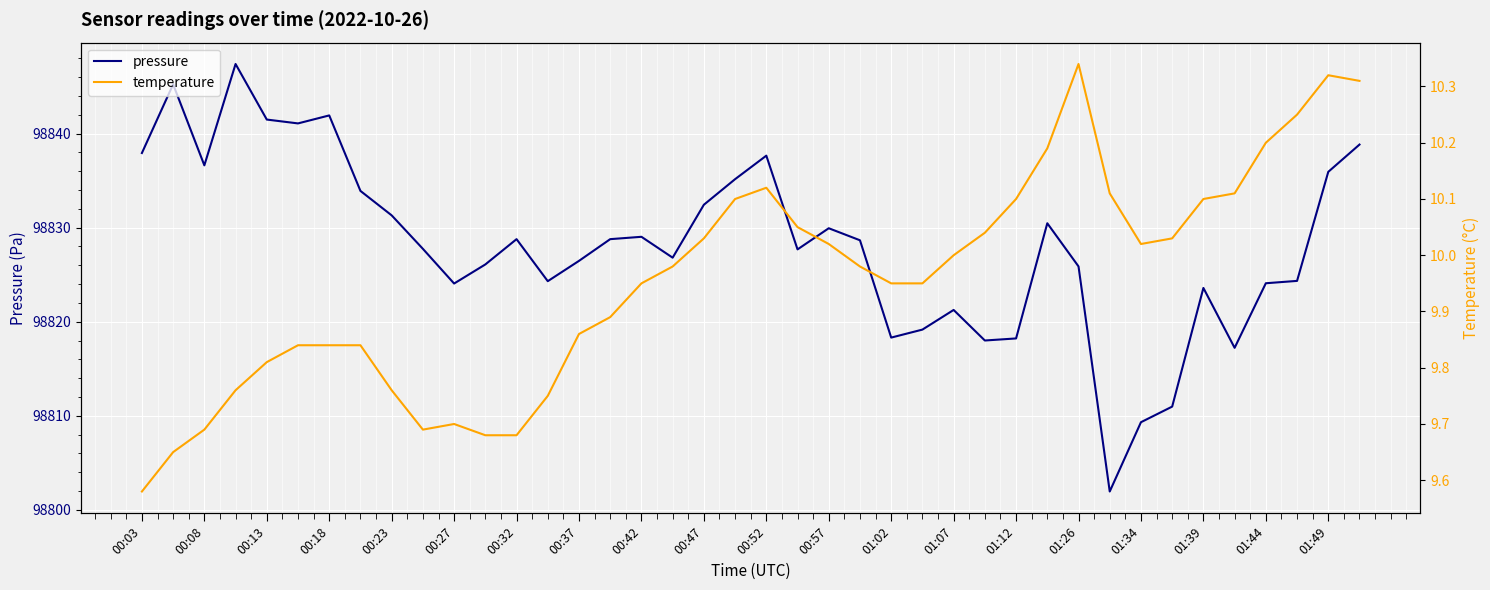

How many values in the pressure series are below 98828?

20